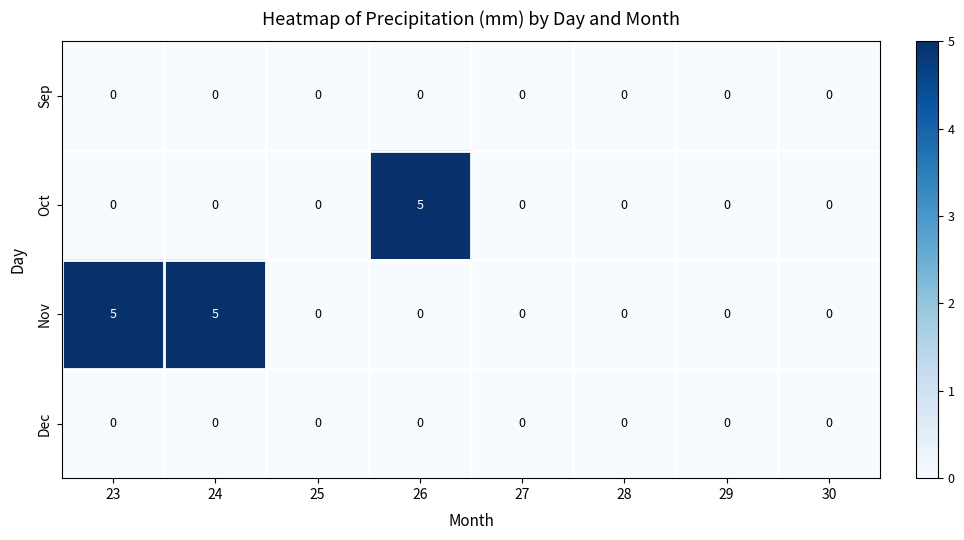

Which series has the largest total across all categories?

Nov